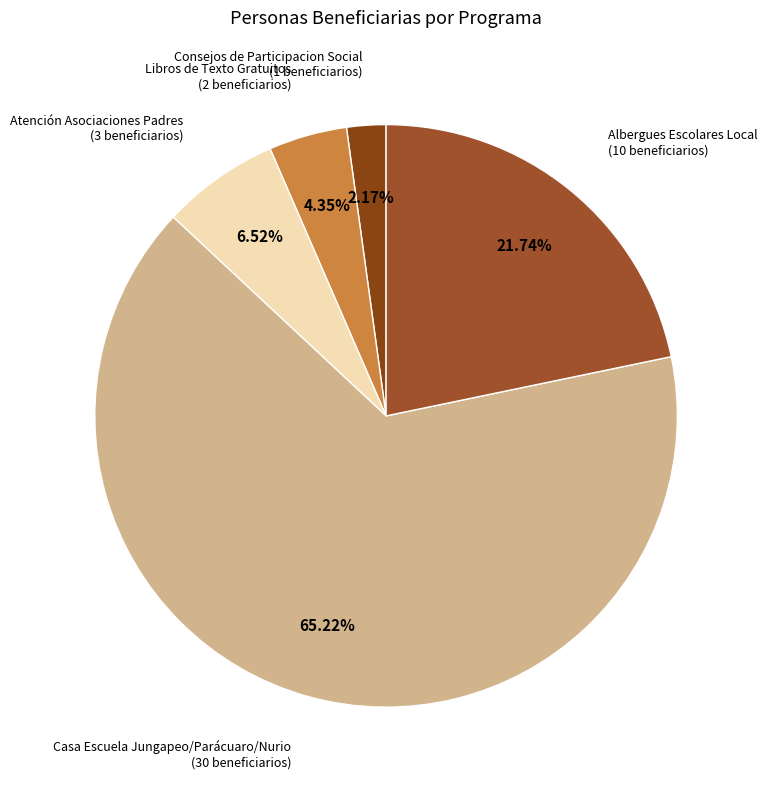

Which category has the smallest portion of the pie?

Consejos de Participacion Social (1 beneficiarios)